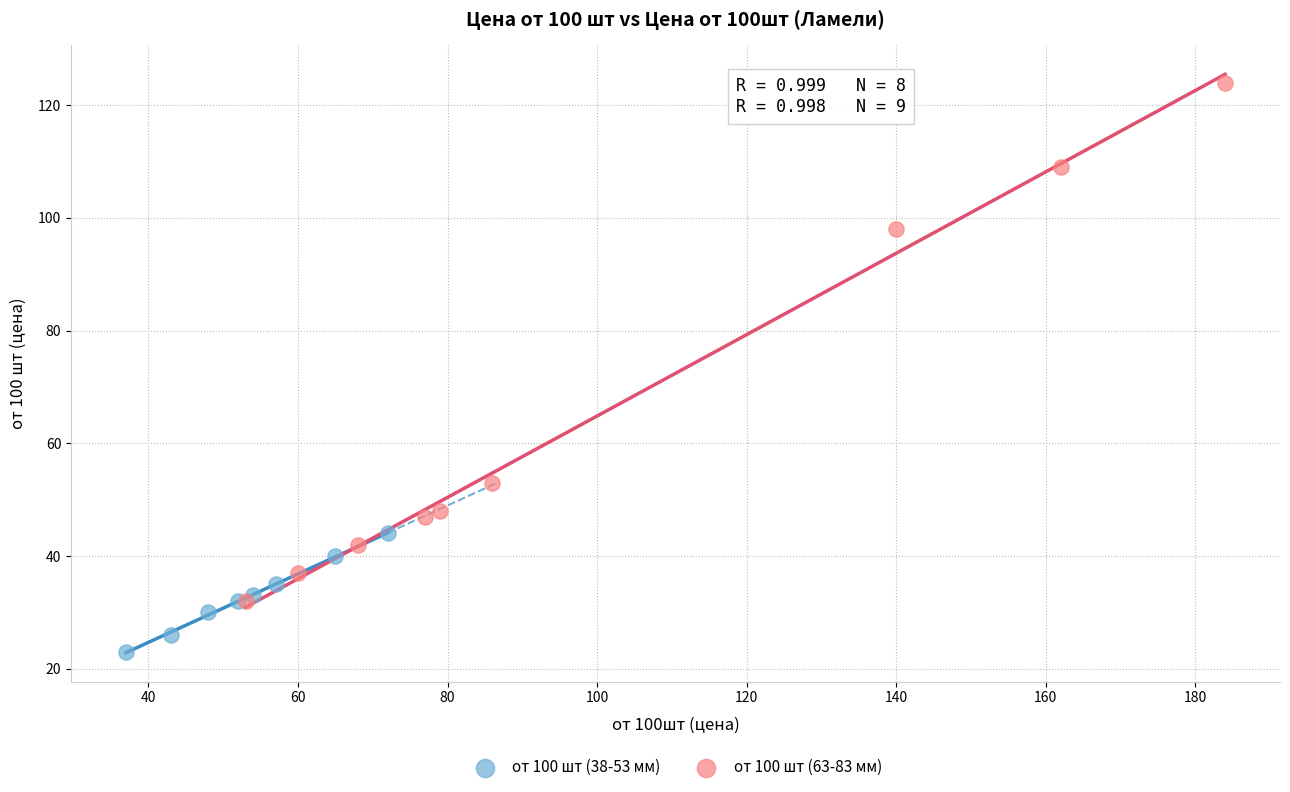

Which series contains the highest Y value?

от 100 шт (63-83 мм)